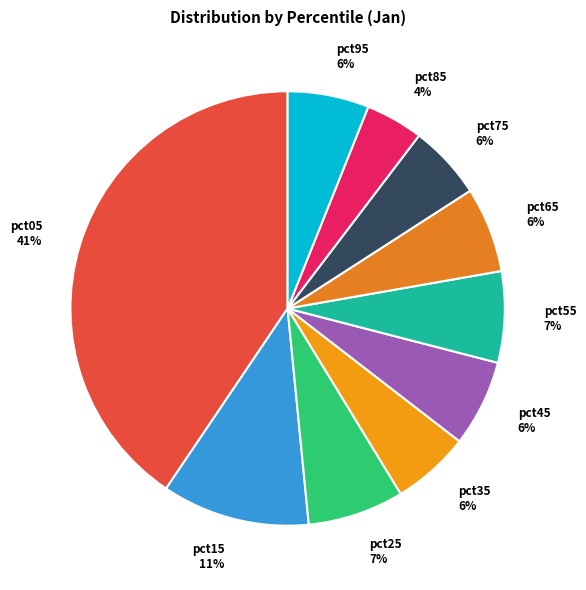

How many segments does this pie chart have?

10